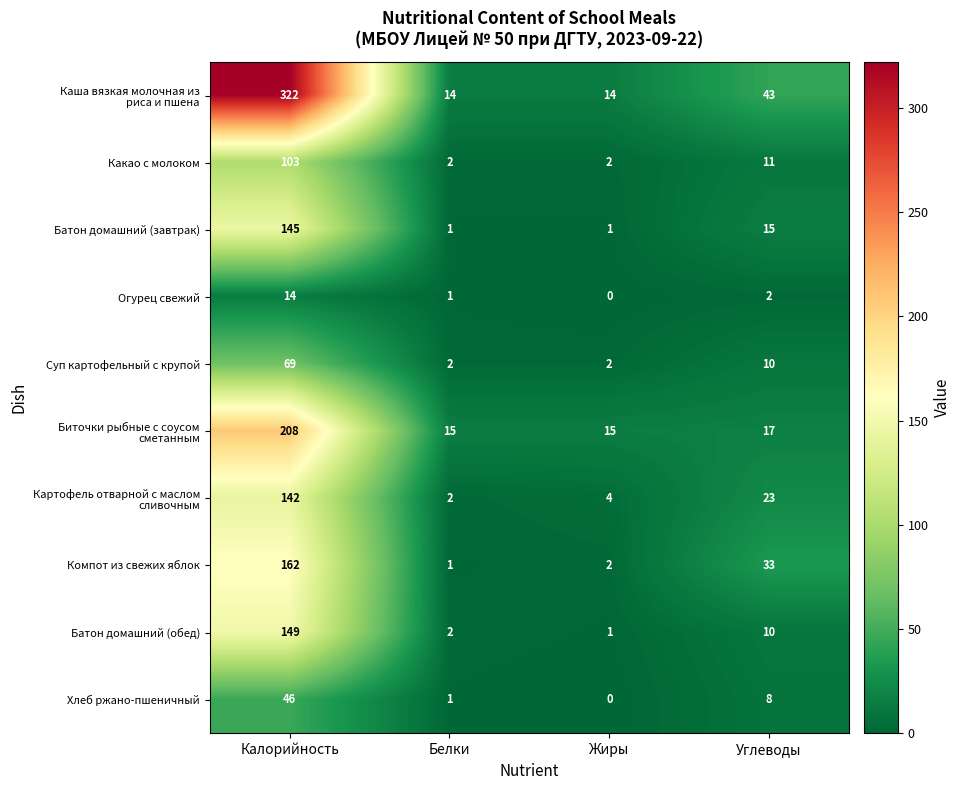

Is it true that Компот из свежих яблок equals 33 at Калорийность?

False